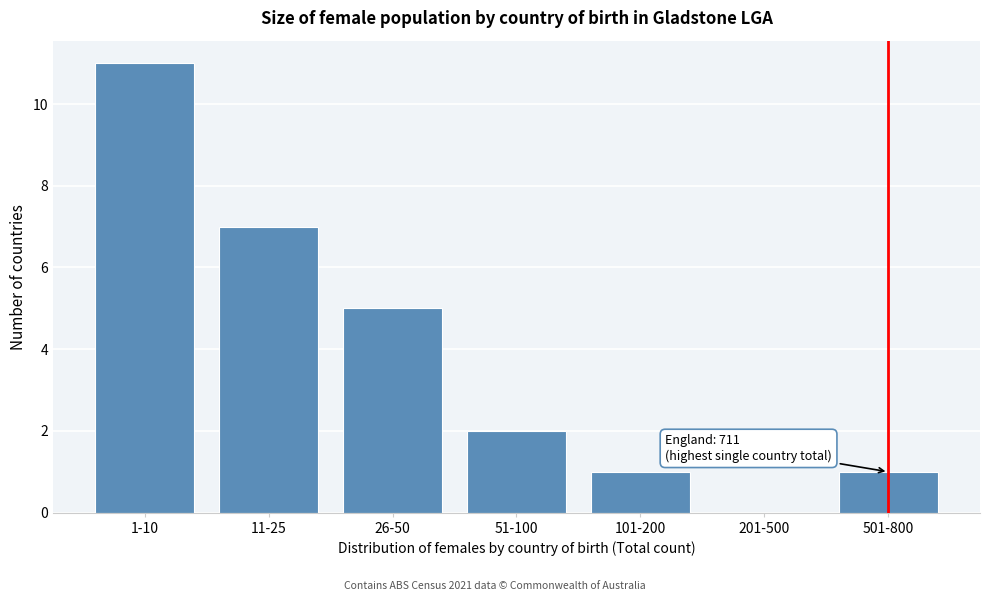

Reading left to right, extract all data points from this chart.

1-10=11	11-25=7	26-50=5	51-100=2	101-200=1	201-500=0	501-800=1